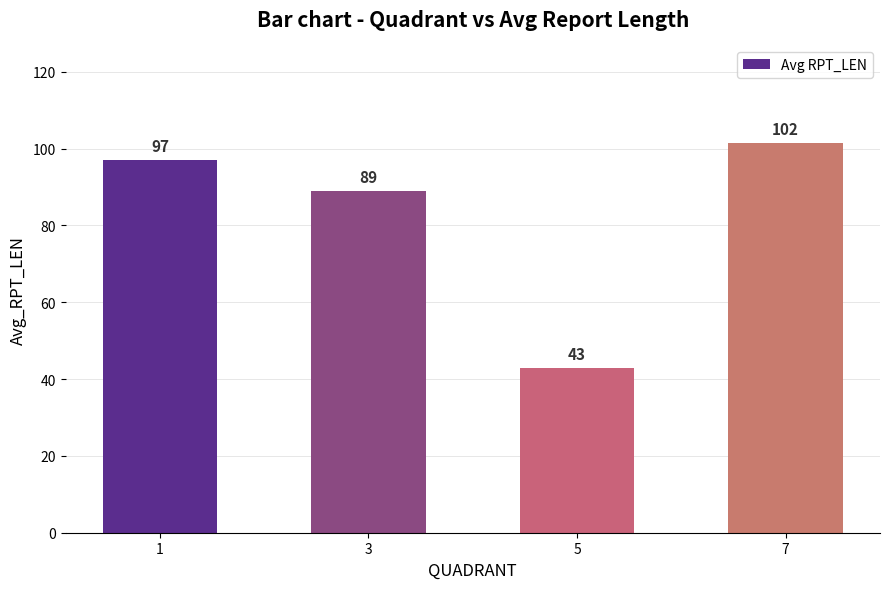

The chart shows a value of 43.3 at 1. True or false?

False